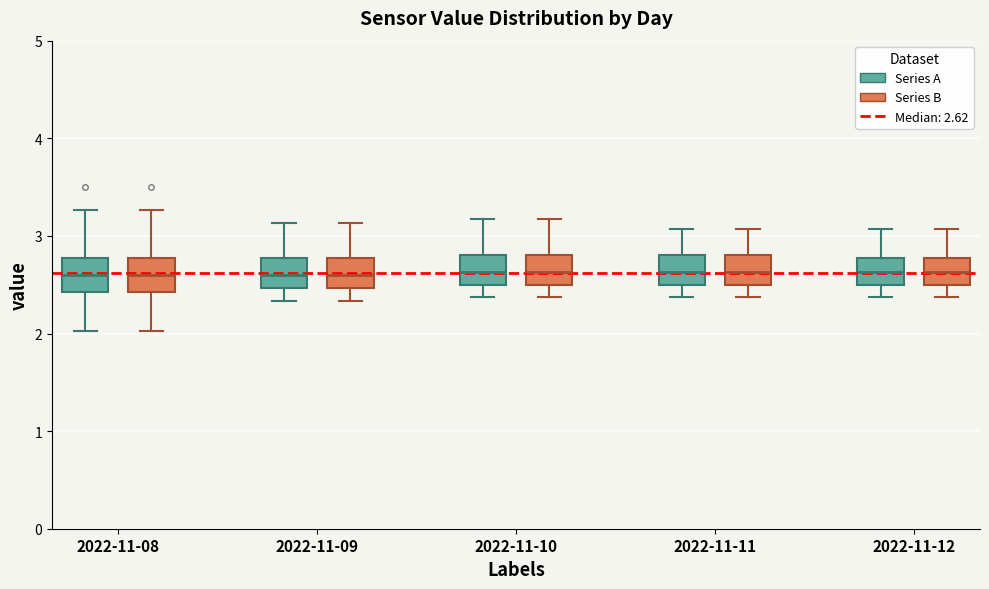

Reading left to right, read every box against the y-axis: the position of its median line, the range the box covers, and the ends of its whiskers. The values are not printed on the chart, so give them approximately, as read against the axis.

2022-11-08 (Series A): median 2.6, box 2.4 to 2.8, whiskers 2.0 to 3.3
2022-11-08 (Series B): median 2.6, box 2.4 to 2.8, whiskers 2.0 to 3.3
2022-11-09 (Series A): median 2.6, box 2.5 to 2.8, whiskers 2.3 to 3.1
2022-11-09 (Series B): median 2.6, box 2.5 to 2.8, whiskers 2.3 to 3.1
2022-11-10 (Series A): median 2.6, box 2.5 to 2.8, whiskers 2.4 to 3.2
2022-11-10 (Series B): median 2.6, box 2.5 to 2.8, whiskers 2.4 to 3.2
2022-11-11 (Series A): median 2.6, box 2.5 to 2.8, whiskers 2.4 to 3.1
2022-11-11 (Series B): median 2.6, box 2.5 to 2.8, whiskers 2.4 to 3.1
2022-11-12 (Series A): median 2.6, box 2.5 to 2.8, whiskers 2.4 to 3.1
2022-11-12 (Series B): median 2.6, box 2.5 to 2.8, whiskers 2.4 to 3.1